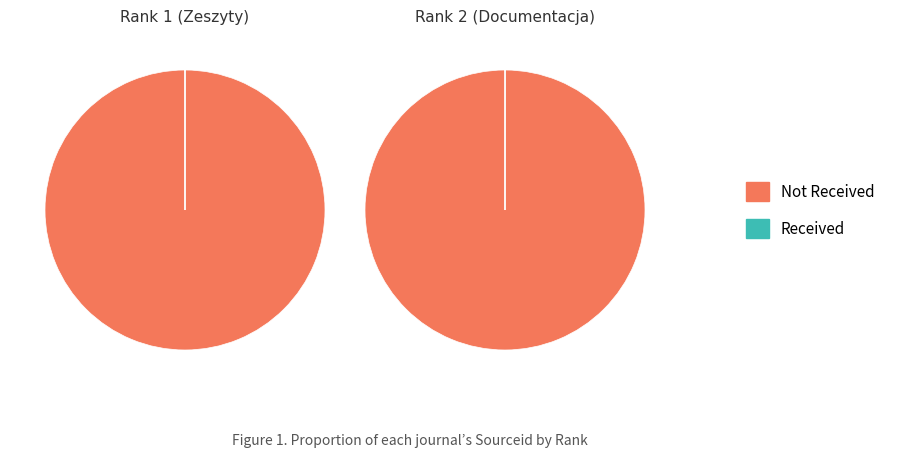

What portion of the pie excludes Rank 1 (Zeszyty)?

33.6%